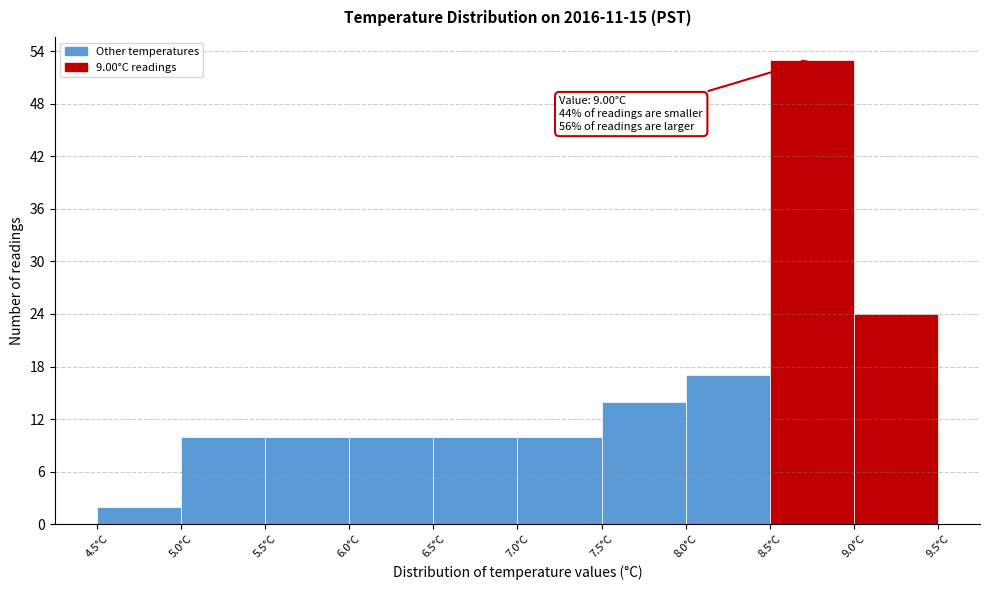

Over which range of the x-axis is the bar tallest?

8.5 to 9.0